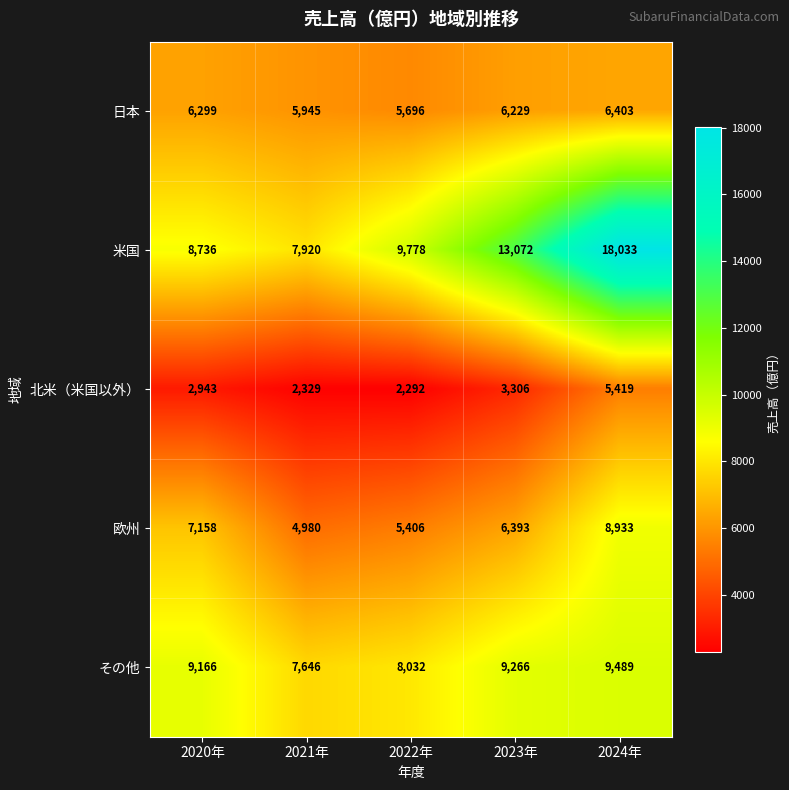

Count the number of data series in this chart.

5